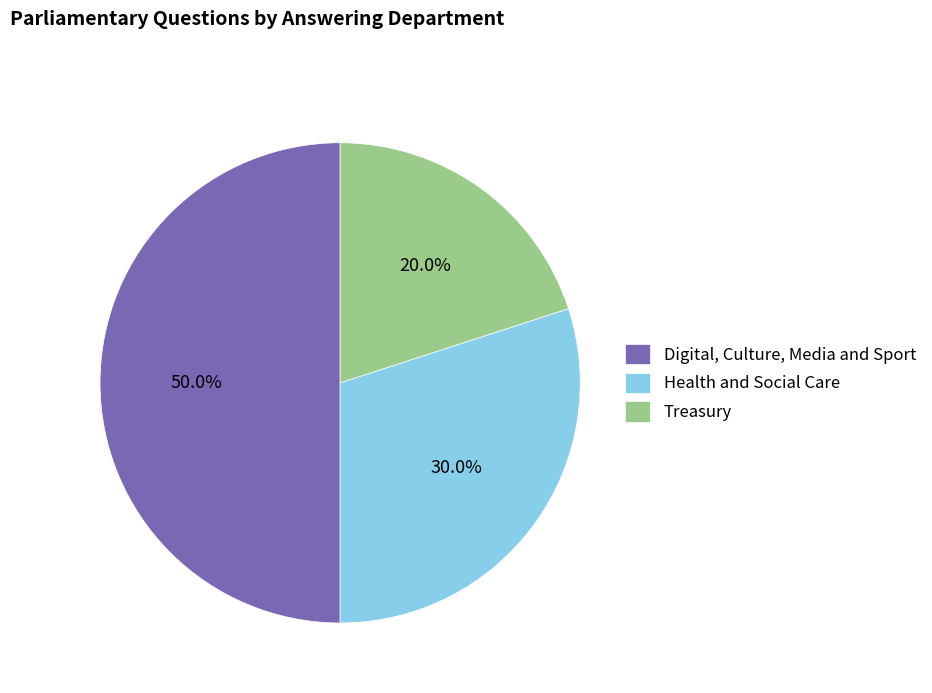

Rank the categories by value from lowest to highest.

Treasury, Health and Social Care, Digital, Culture, Media and Sport